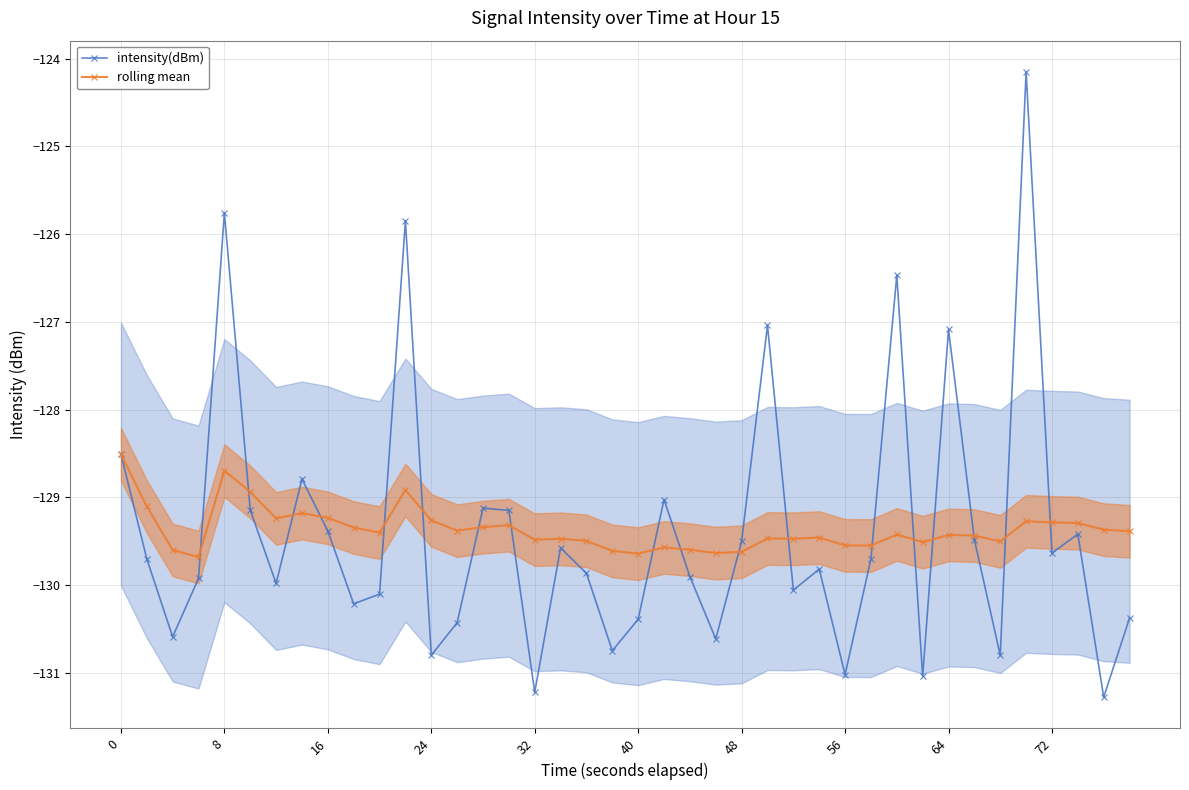

What is the highest value of the intensity(dBm) series?

-124.1